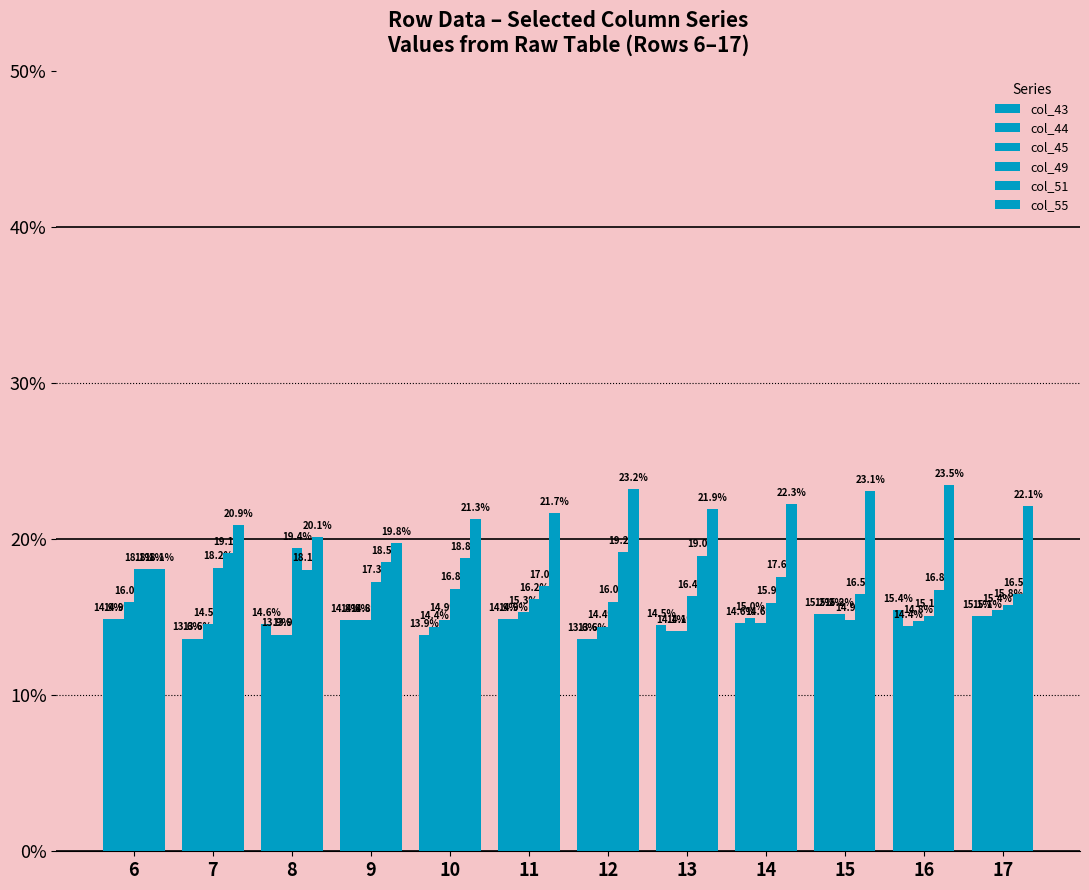

True or false: col_51 has a value of 18.1 at 8.

True